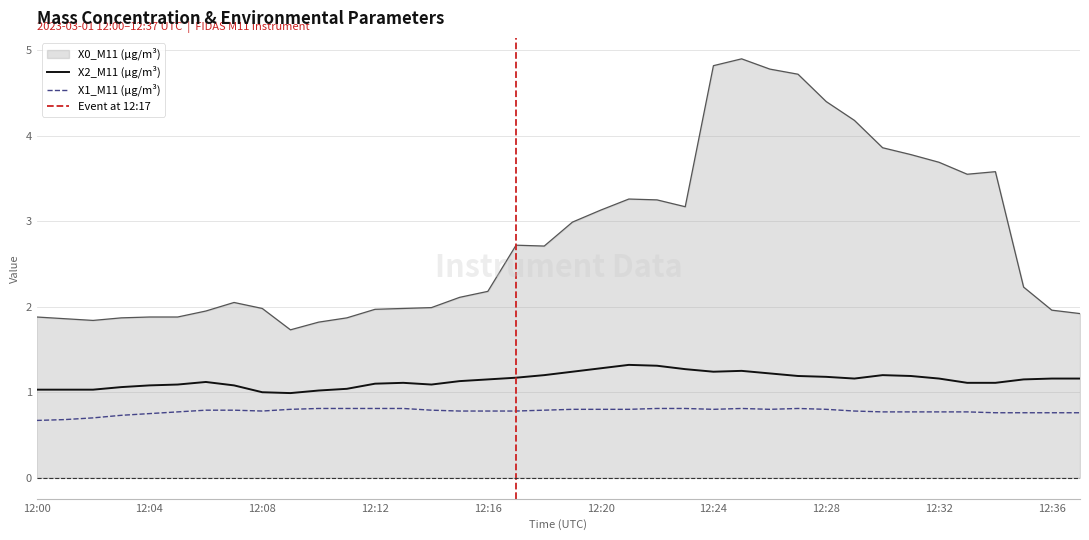

Where is X2_M11 (μg/m³) nearest to the value 1?

12:08